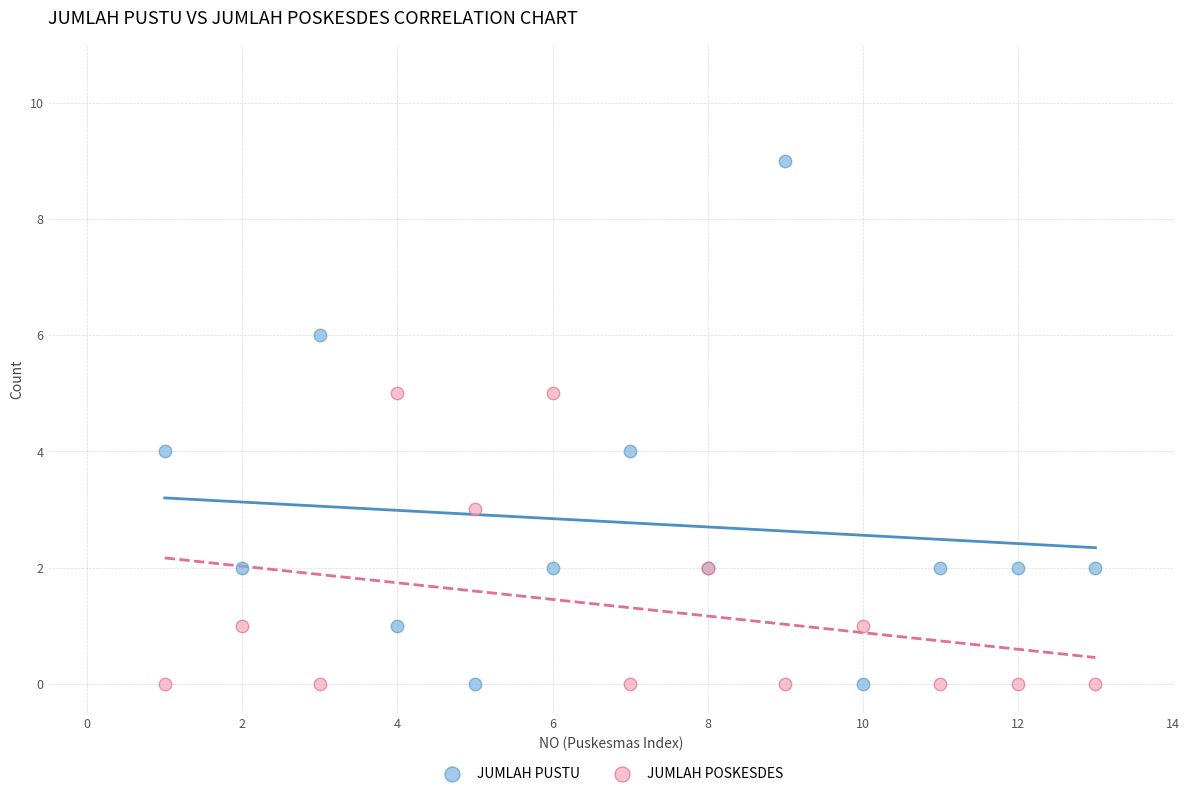

Which series has the largest Y range (max minus min)?

JUMLAH PUSTU